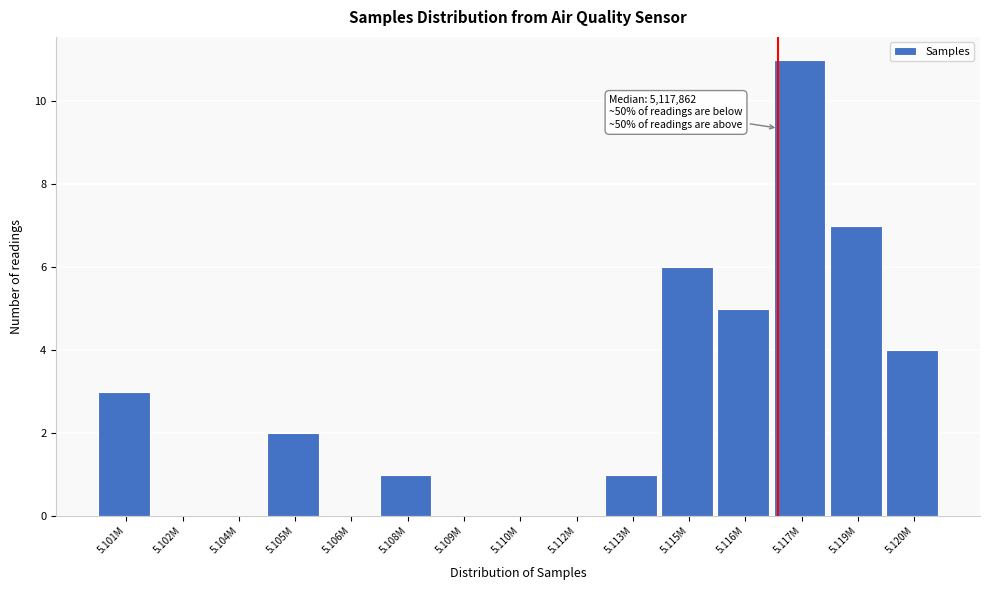

Reading left to right, list all the values displayed in this chart.

5.101M=3	5.102M=0	5.104M=0	5.105M=2	5.106M=0	5.108M=1	5.109M=0	5.110M=0	5.112M=0	5.113M=1	5.115M=6	5.116M=5	5.117M=11	5.119M=7	5.120M=4